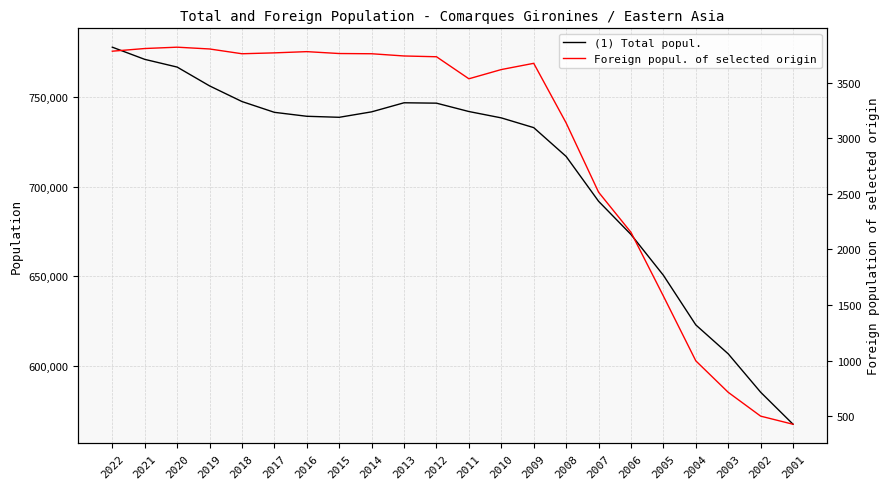

What is the difference between the maximum and second lowest values in the Foreign popul. of selected origin series?

3316